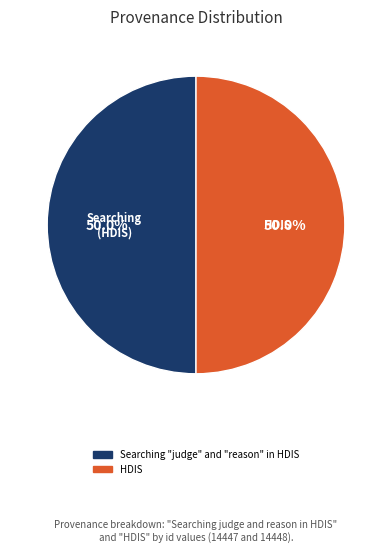

What percentage is NOT represented by Searching "judge" and "reason" in HDIS?

50.0%